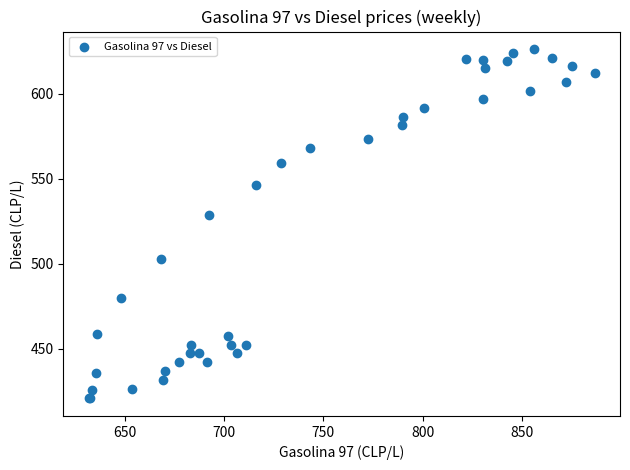

What Y value in the scatter plot is closest to 523?

528.9